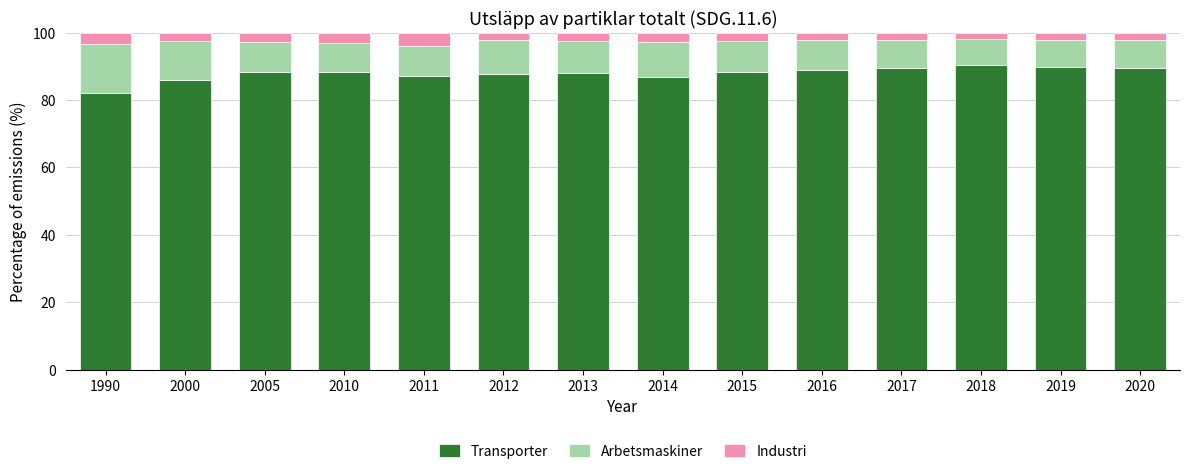

Are the bars horizontal?

No